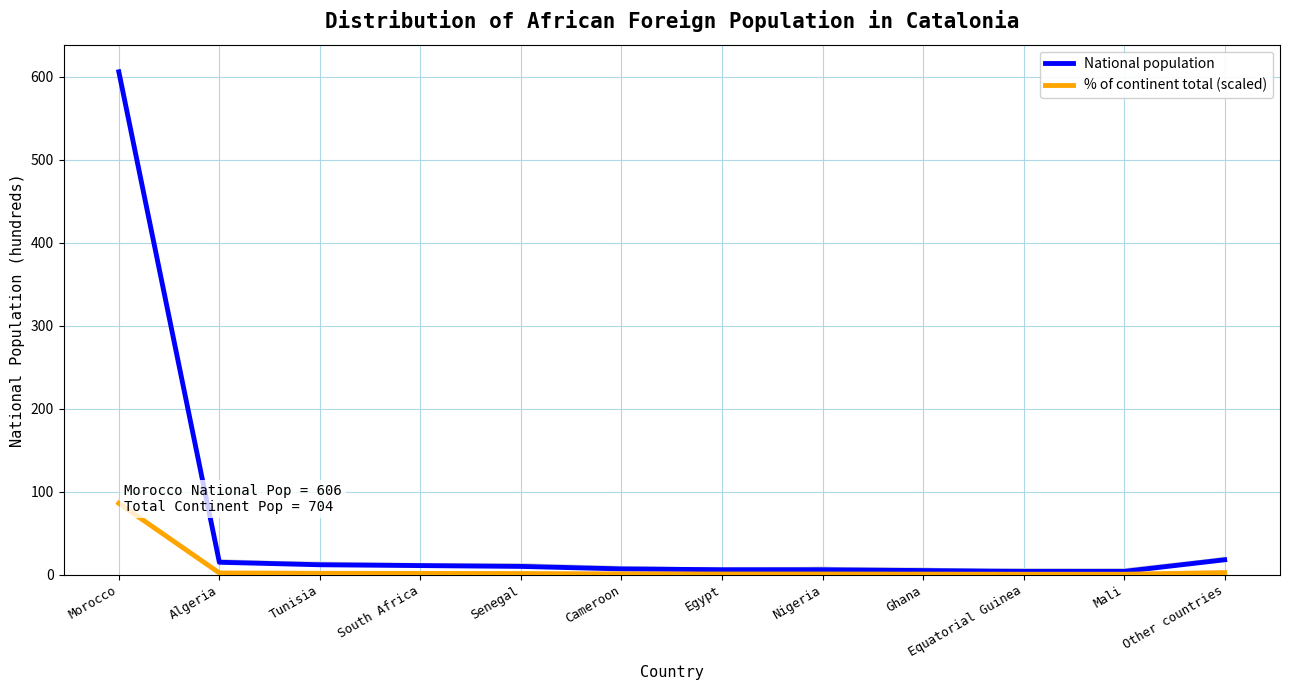

What is the average value of the % of continent total (scaled) series?

8.3